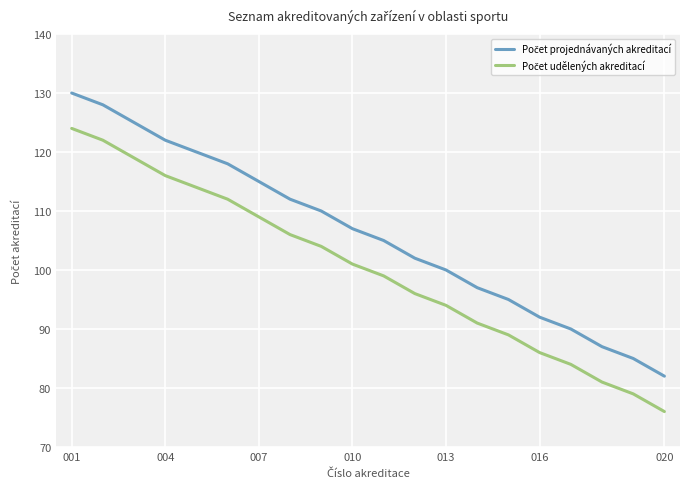

What is the smallest value displayed?

76